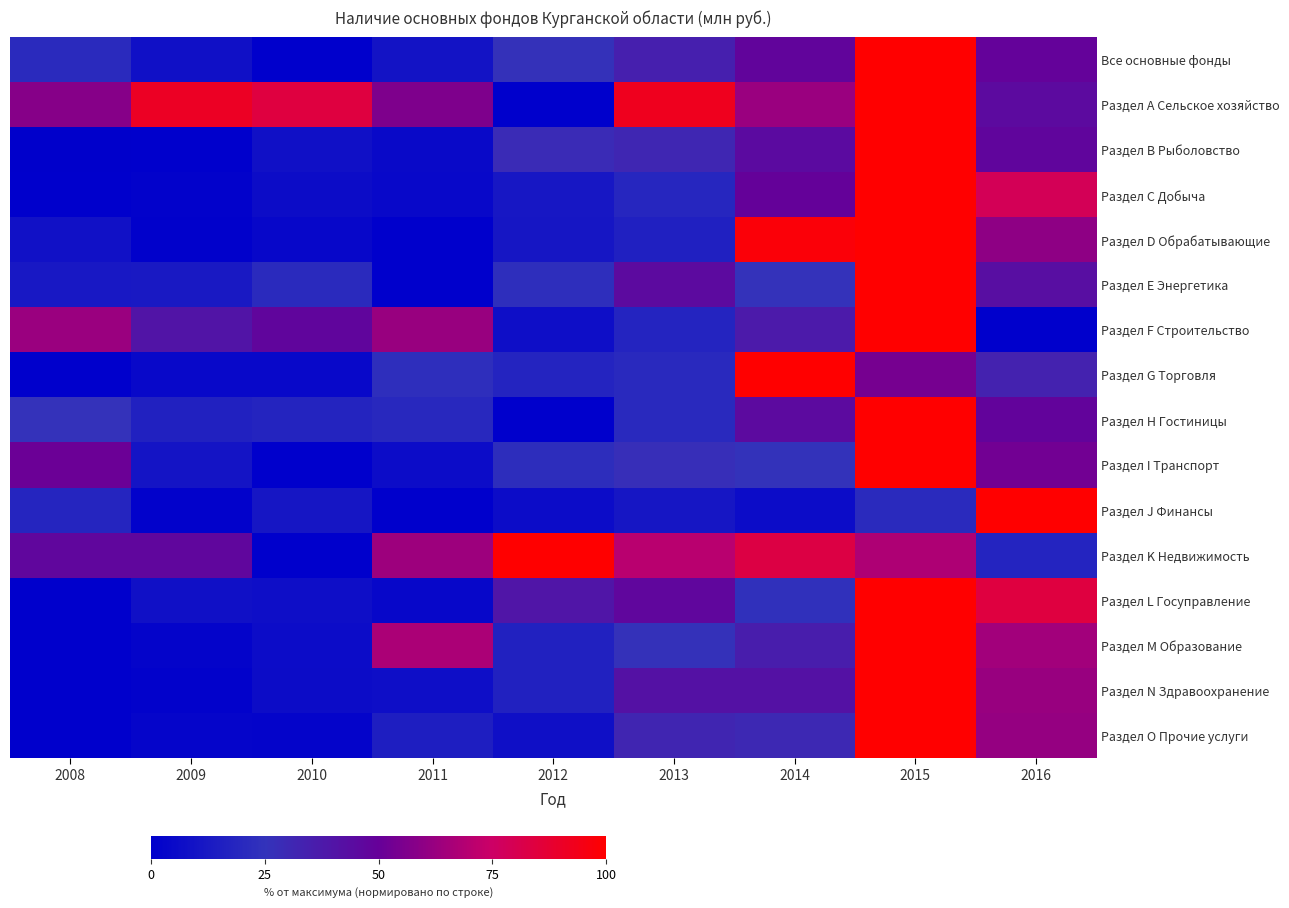

Which label corresponds to the largest value in the chart?

2015